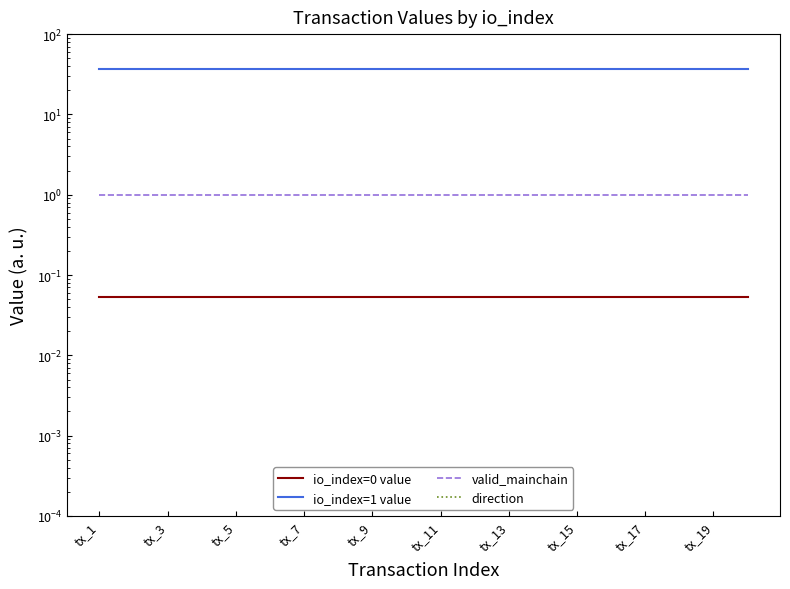

Reading left to right, extract all data points from this chart.

io_index=0 value: 0.1	0.1	0.1	0.1	0.1	0.1	0.1	0.1	0.1	0.1	0.1	0.1	0.1	0.1	0.1	0.1	0.1	0.1	0.1	0.1
io_index=1 value: 36.7	36.7	36.7	36.7	36.7	36.7	36.7	36.7	36.7	36.7	36.7	36.7	36.7	36.7	36.7	36.7	36.7	36.7	36.7	36.7
valid_mainchain: 1.0	1.0	1.0	1.0	1.0	1.0	1.0	1.0	1.0	1.0	1.0	1.0	1.0	1.0	1.0	1.0	1.0	1.0	1.0	1.0
direction: 0.0	0.0	0.0	0.0	0.0	0.0	0.0	0.0	0.0	0.0	0.0	0.0	0.0	0.0	0.0	0.0	0.0	0.0	0.0	0.0